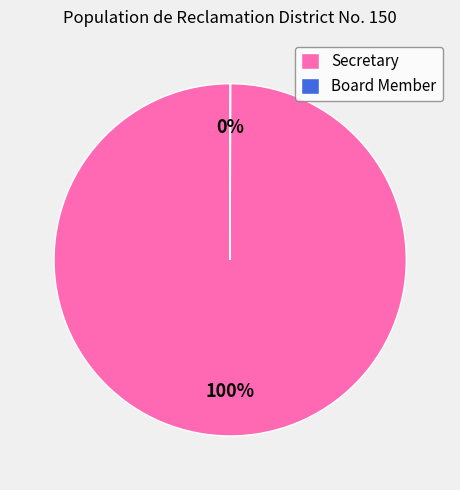

To the nearest percent, what is the difference between the largest and smallest slice percentages?

100%